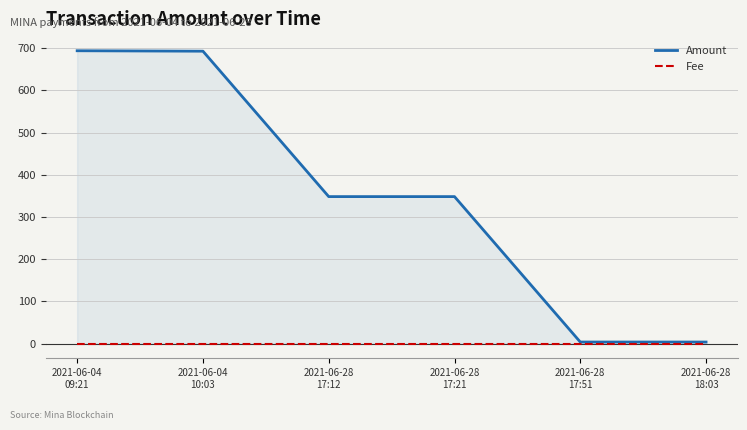

Is the value of Amount at 2021-06-04
09:21 greater than the value of Fee at 2021-06-28
18:03?

Yes